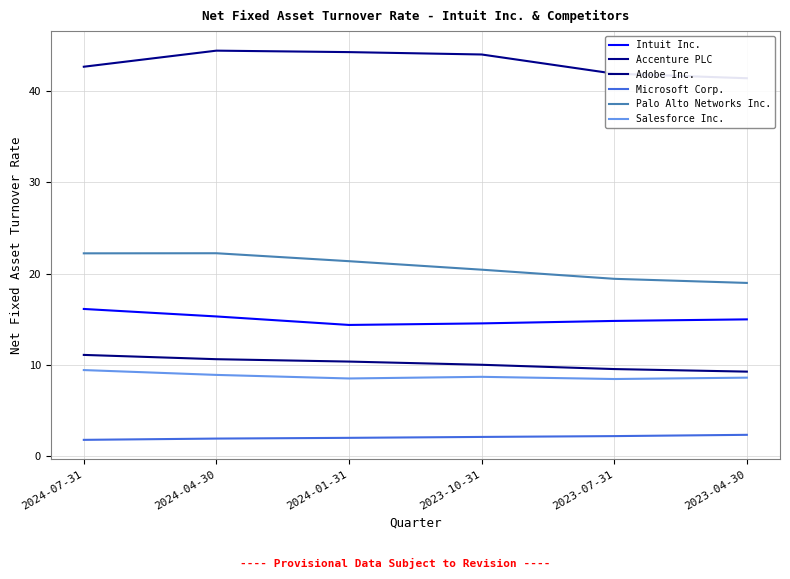

Where is Intuit Inc. nearest to the value 15?

2023-04-30